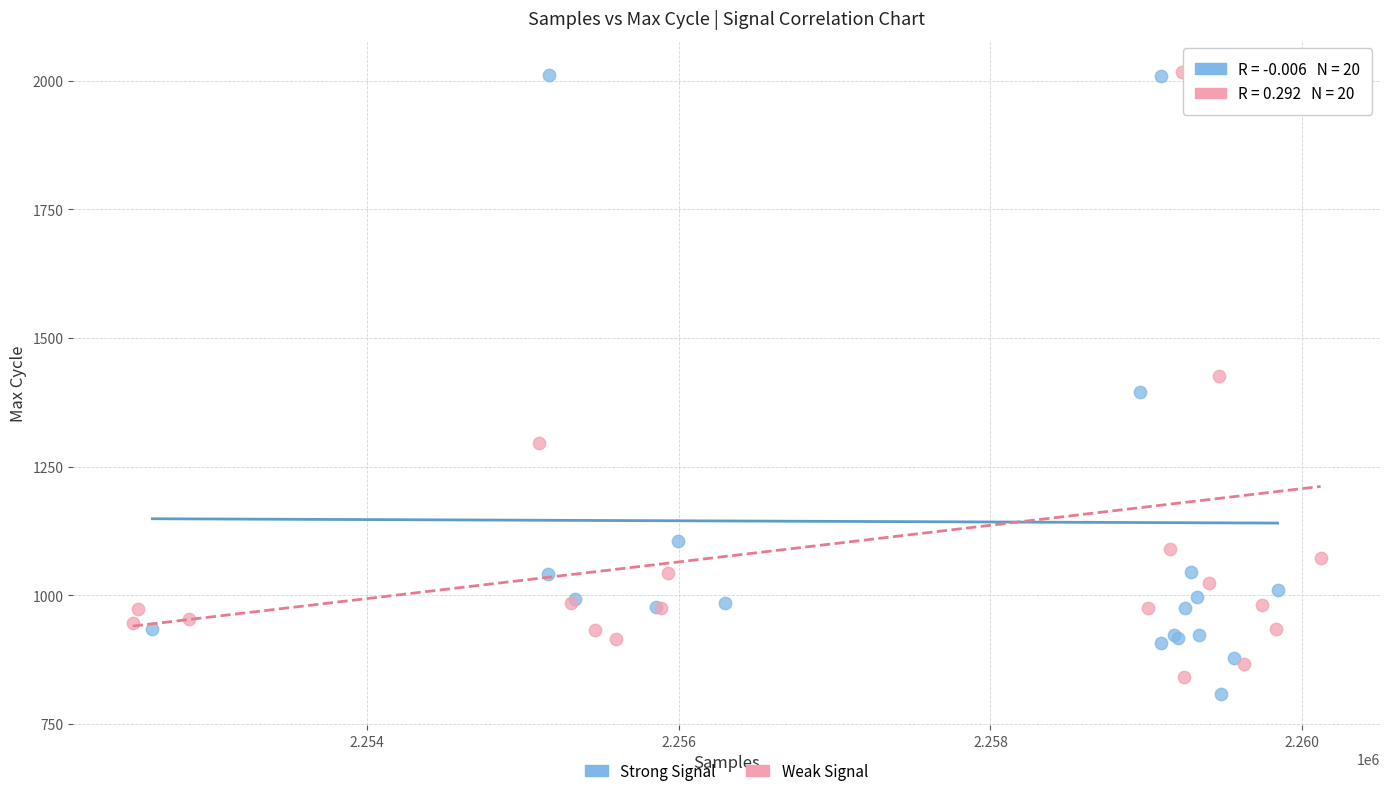

What are all the series names shown in the legend?

Strong Signal, Weak Signal